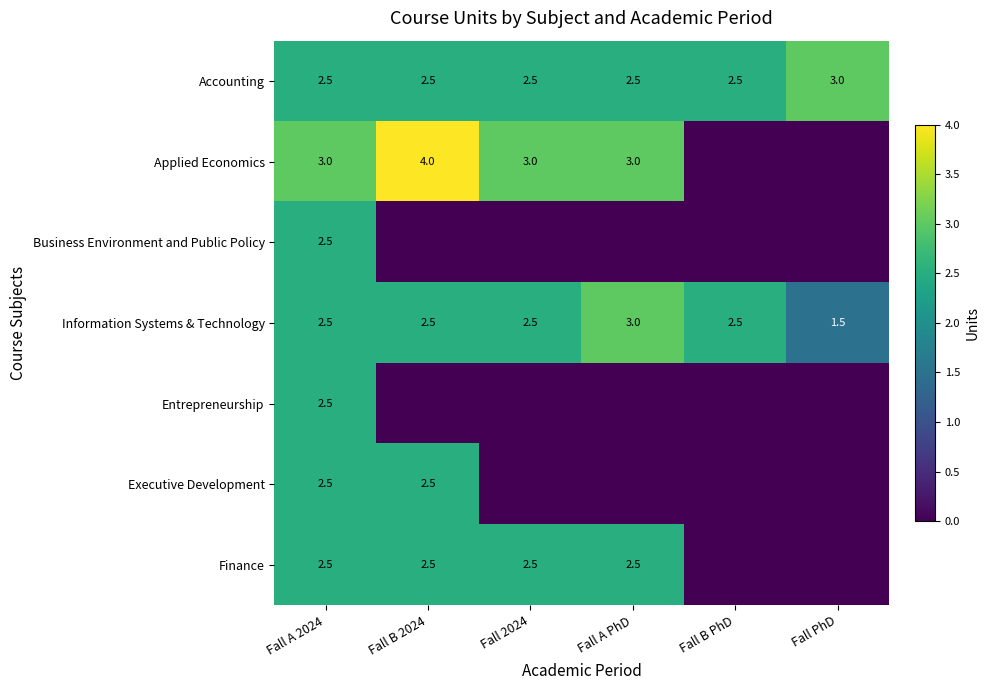

What is the maximum value shown in the chart?

4.0